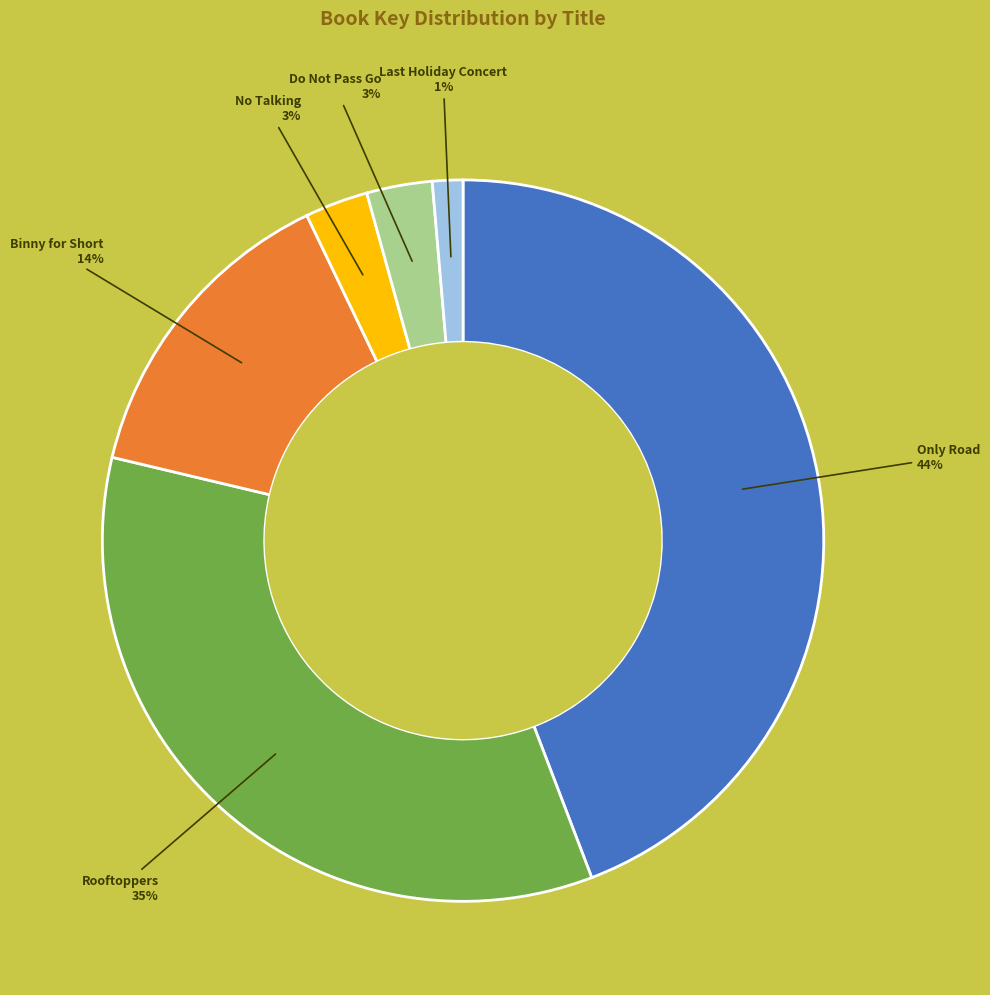

Does any single category account for the majority?

No